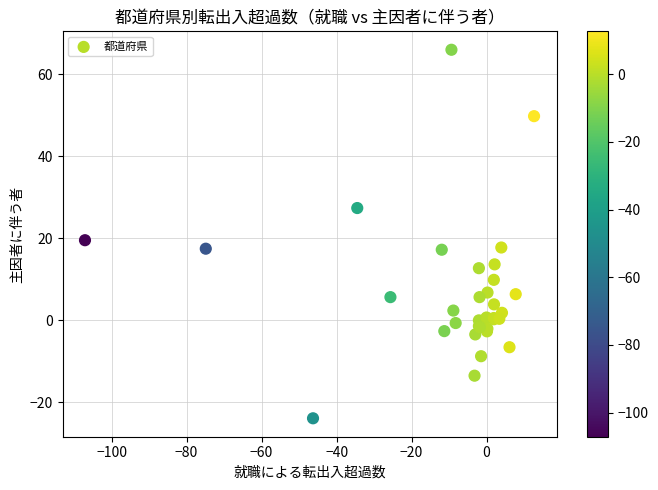

What Y value in the scatter plot is closest to 21?

19.5